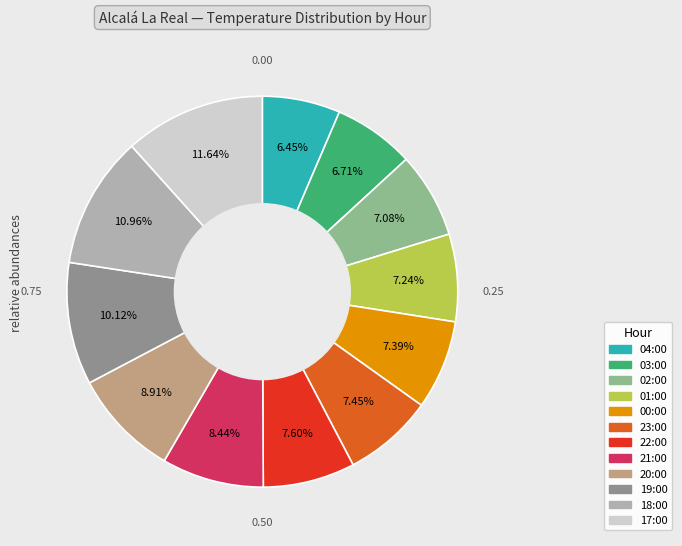

Is 02:00 the majority of the pie?

No